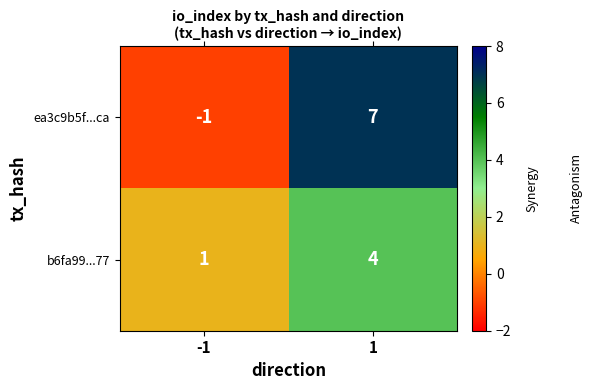

How many values in ea3c9b5f...ca are above zero?

1